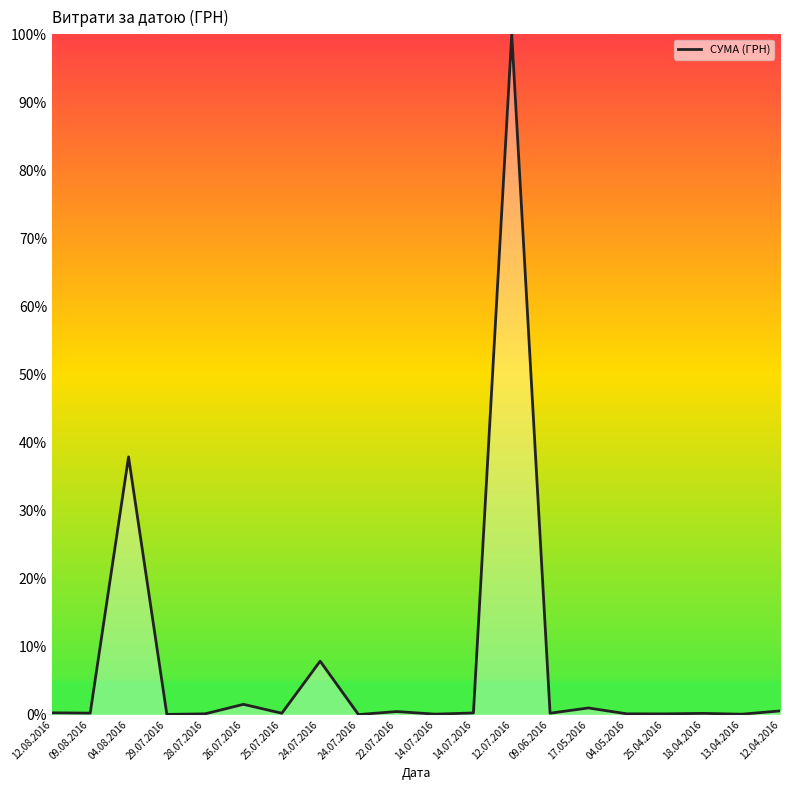

Does the chart display data point markers on the line(s)?

No